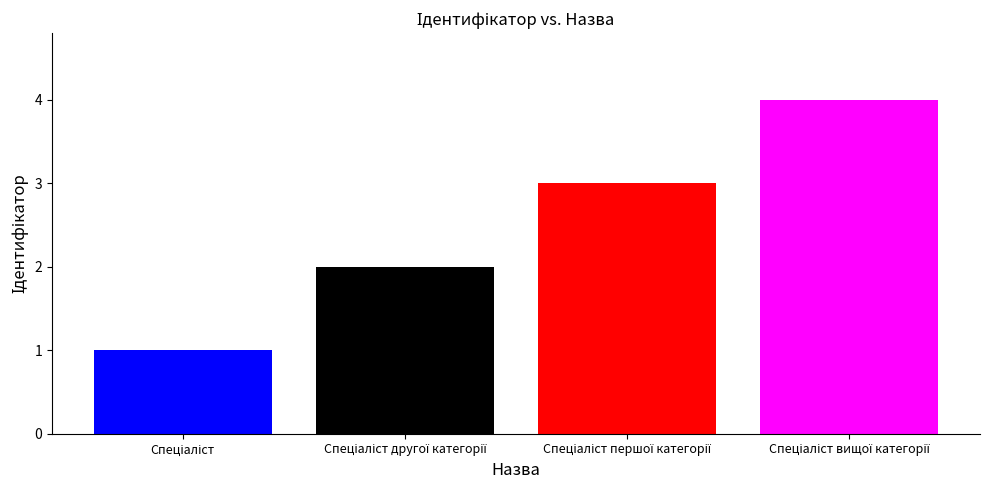

Are the bars grouped side by side (vs. stacked)?

No